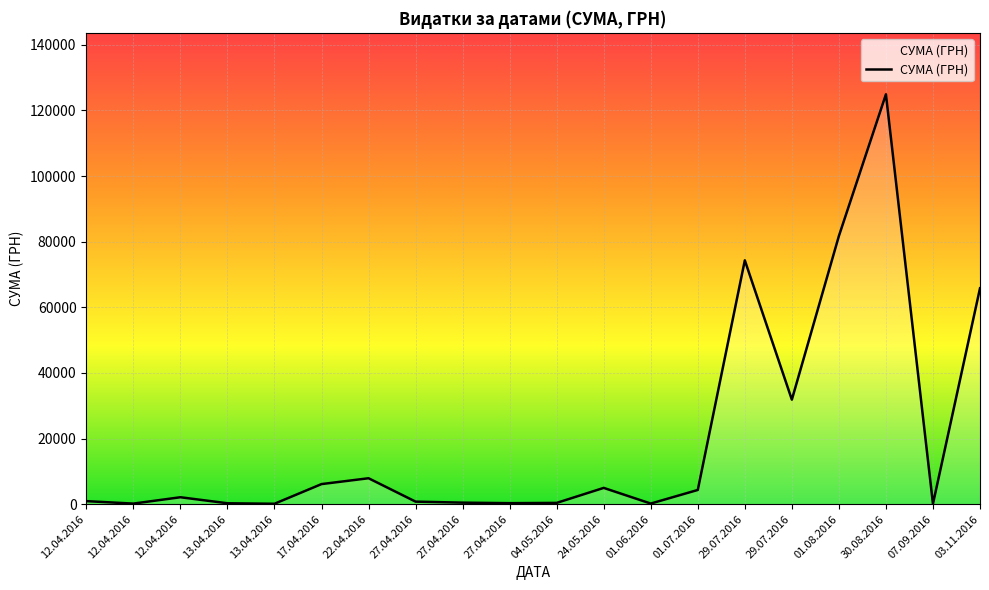

Rank the categories by value from lowest to highest.

07.09.2016, 13.04.2016, 12.04.2016, 01.06.2016, 13.04.2016, 27.04.2016, 04.05.2016, 27.04.2016, 27.04.2016, 12.04.2016, 12.04.2016, 01.07.2016, 24.05.2016, 17.04.2016, 22.04.2016, 29.07.2016, 03.11.2016, 29.07.2016, 01.08.2016, 30.08.2016